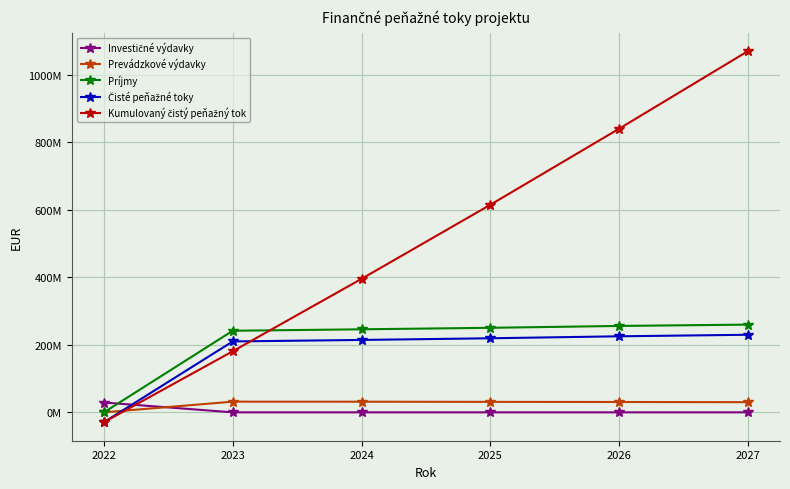

Is this an area chart (filled region under the line)?

No